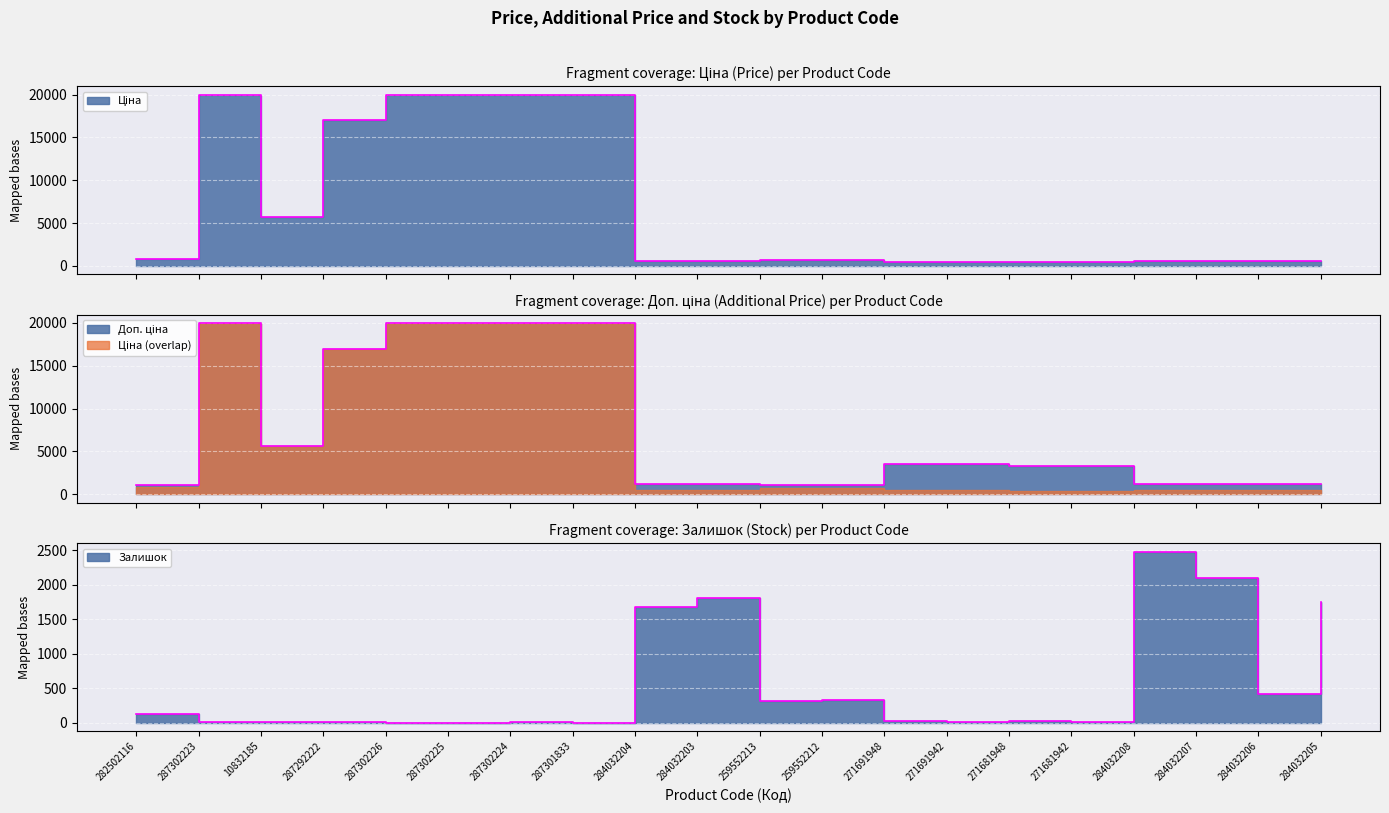

How many distinct data groups are displayed?

3